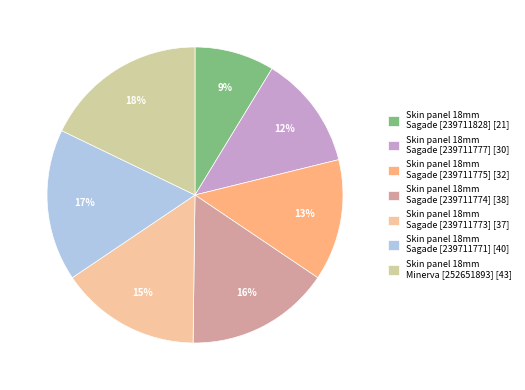

To the nearest percent, what is the average slice percentage?

14%